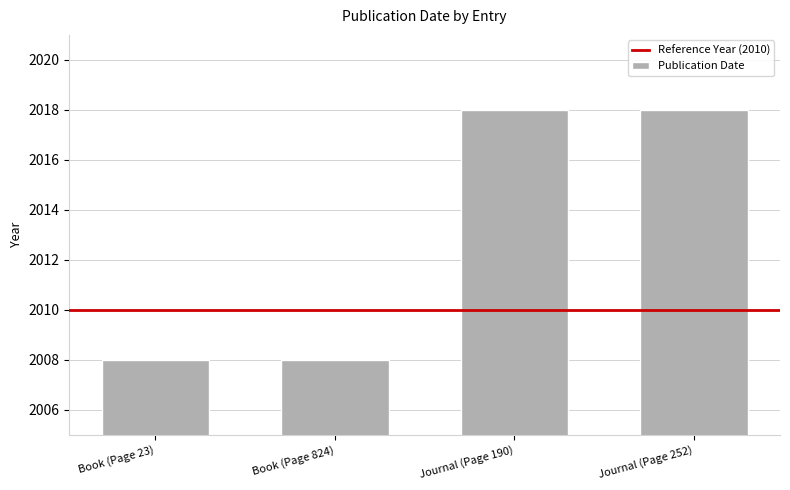

What is the sum of the values at Journal (Page 252) and Journal (Page 190)?

4036